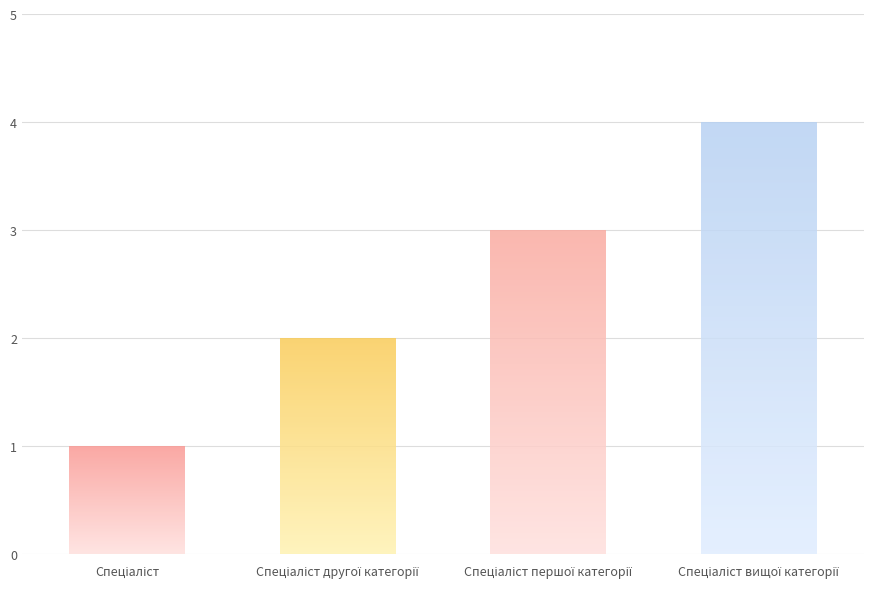

How many data points are less than 3?

2